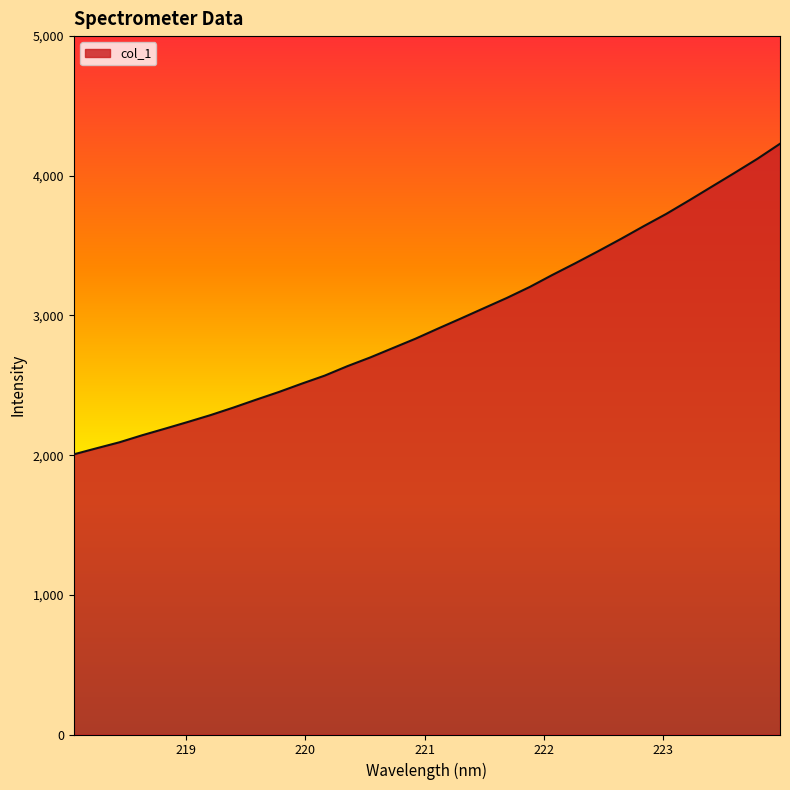

What is the greatest value displayed?

4229.3